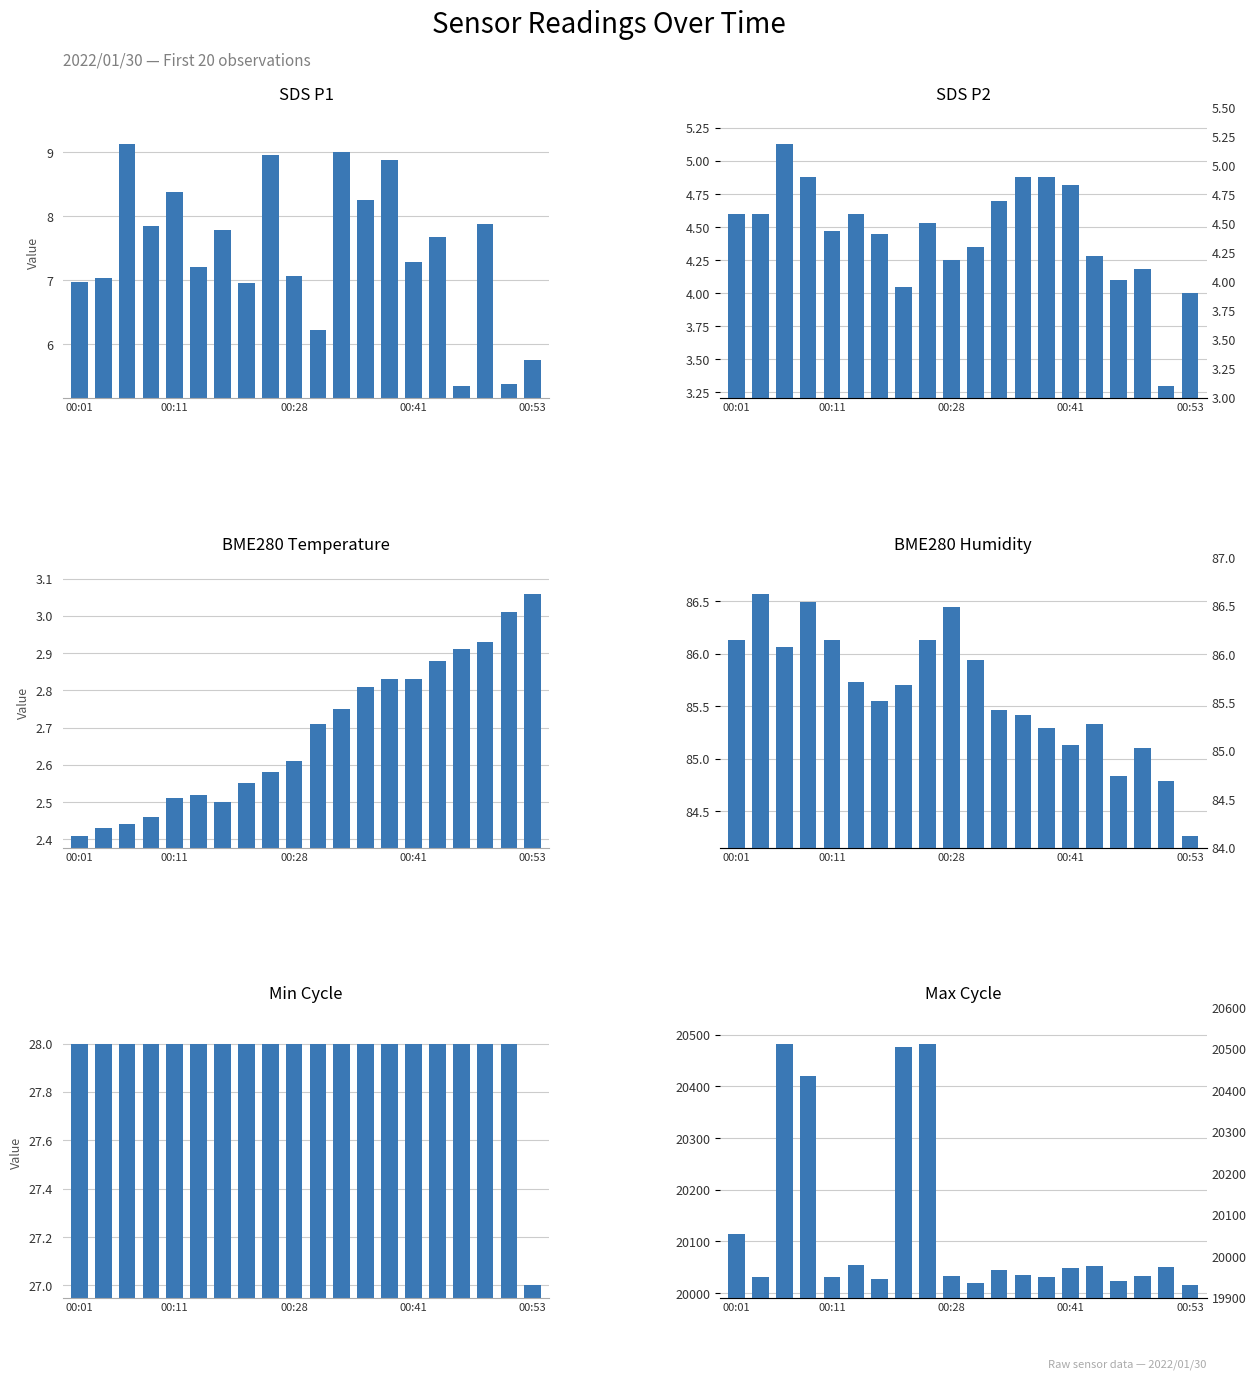

How many data points in SDS_P1 are less than 7?

6